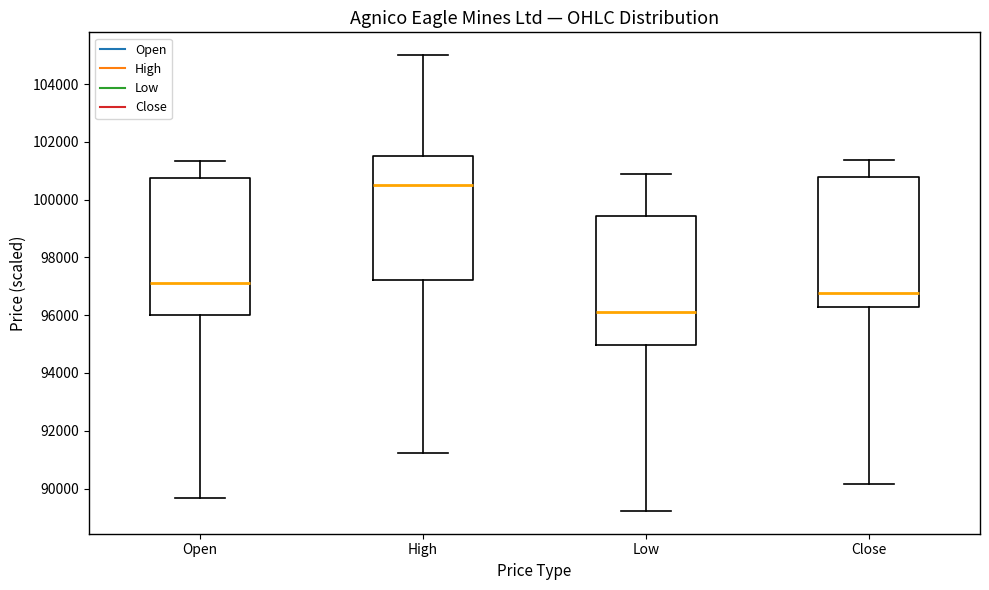

Reading left to right, read every box against the y-axis: the position of its median line, the range the box covers, and the ends of its whiskers. The values are not printed on the chart, so give them approximately, as read against the axis.

Open: median 97200, box 96000 to 100800, whiskers 89600 to 101400
High: median 100600, box 97200 to 101600, whiskers 91200 to 105000
Low: median 96000, box 95000 to 99400, whiskers 89200 to 100800
Close: median 96800, box 96200 to 100800, whiskers 90200 to 101400